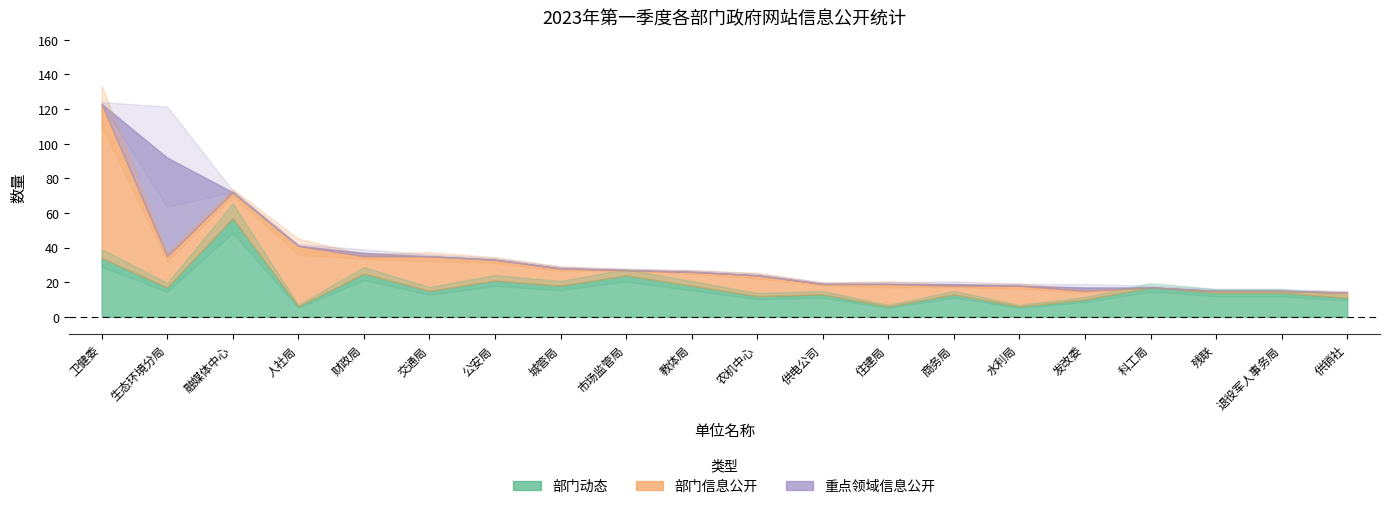

True or false: 部门信息公开 has more than 2 points higher than both neighbors.

True